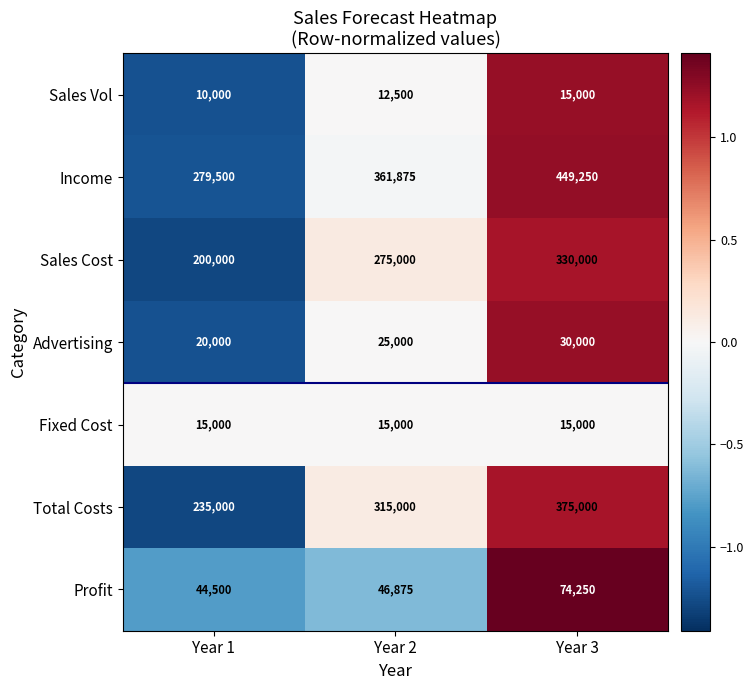

How many data points in Sales Cost are less than 275000?

1